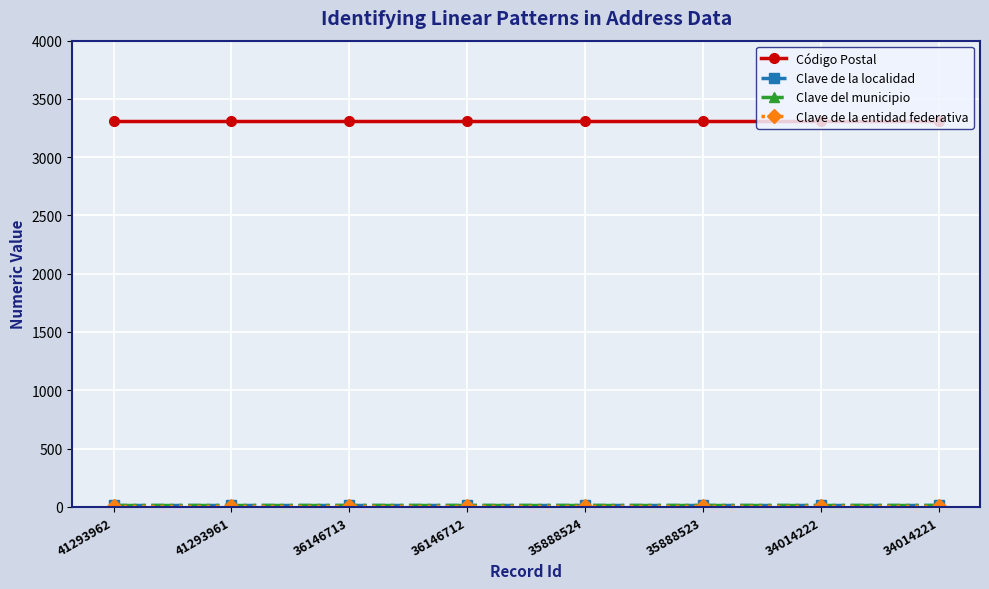

Which series has the widest spread of values?

Código Postal